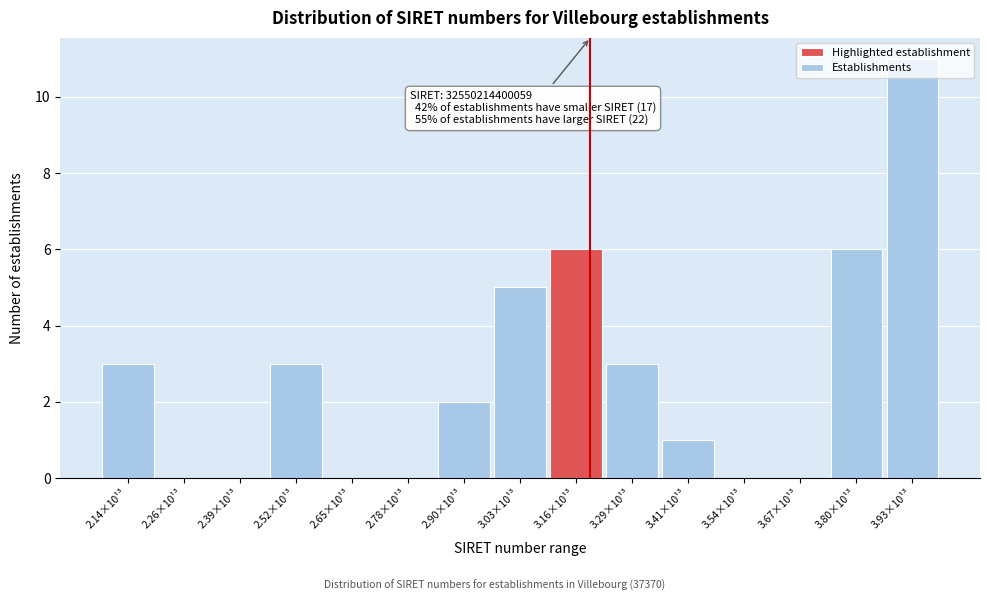

The chart shows a value of 11 at 3.93×10¹³. True or false?

True